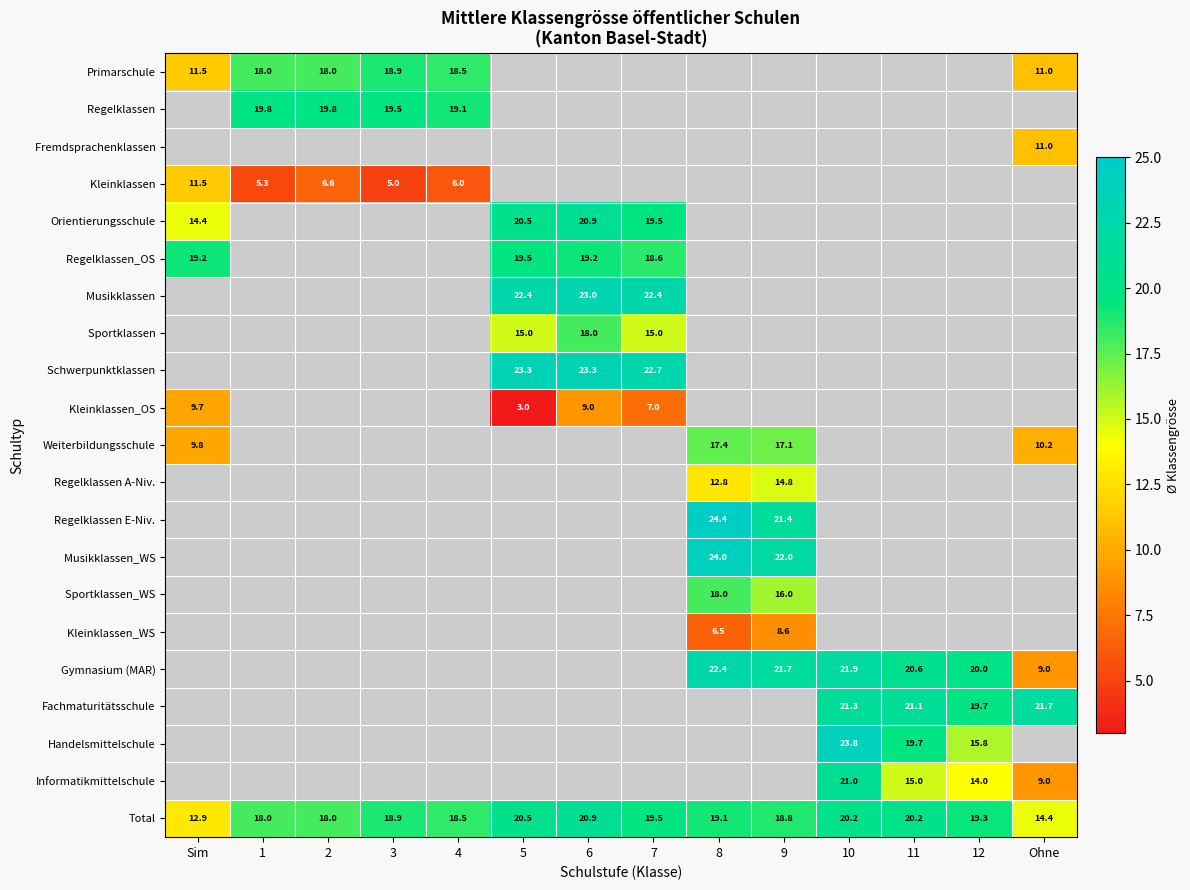

Which category has the lowest value across all series?

5